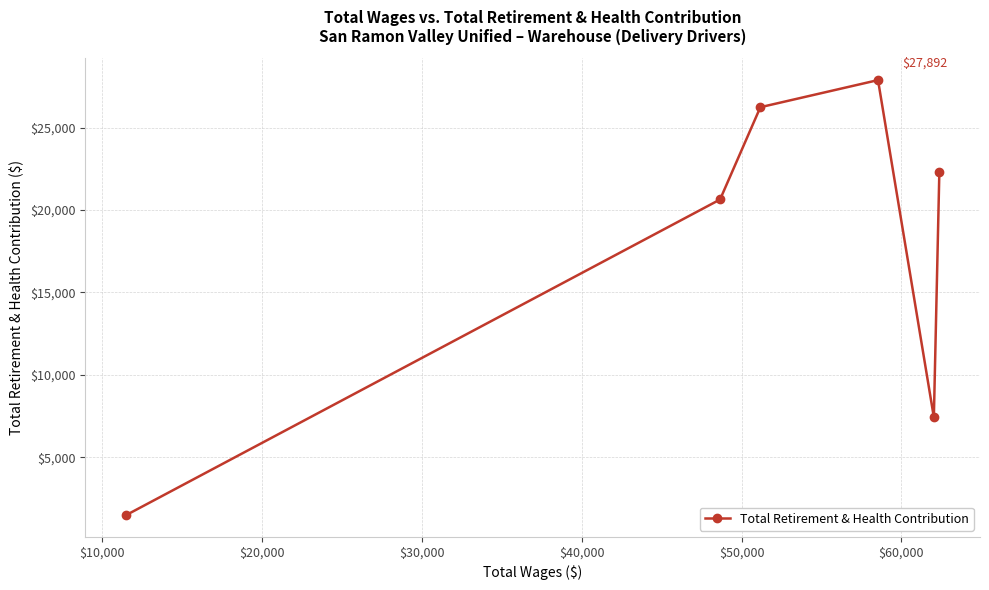

What is the maximum value shown in the chart?

27892